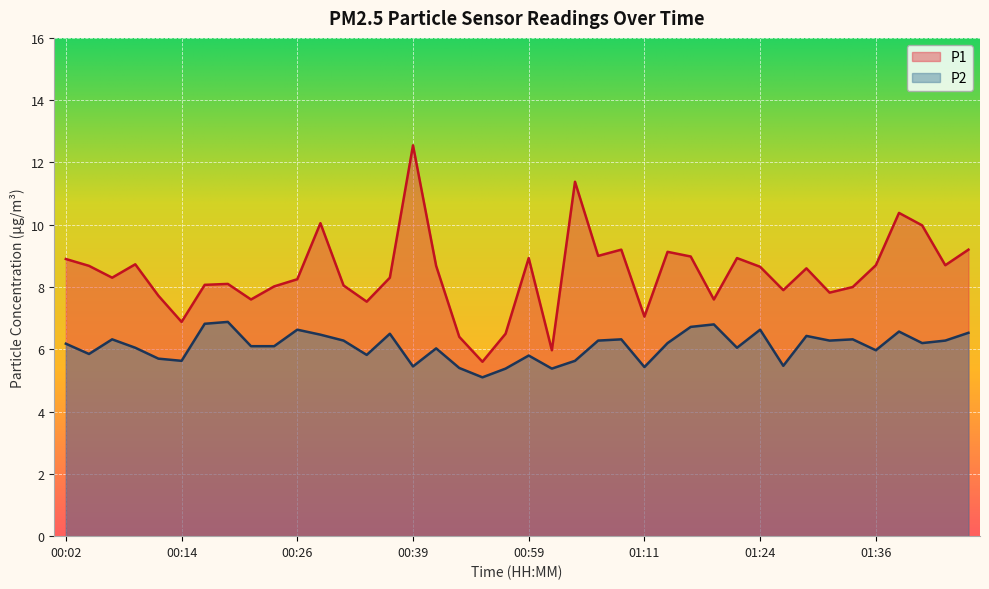

Between 01:04 and 01:19, which is larger?

01:04